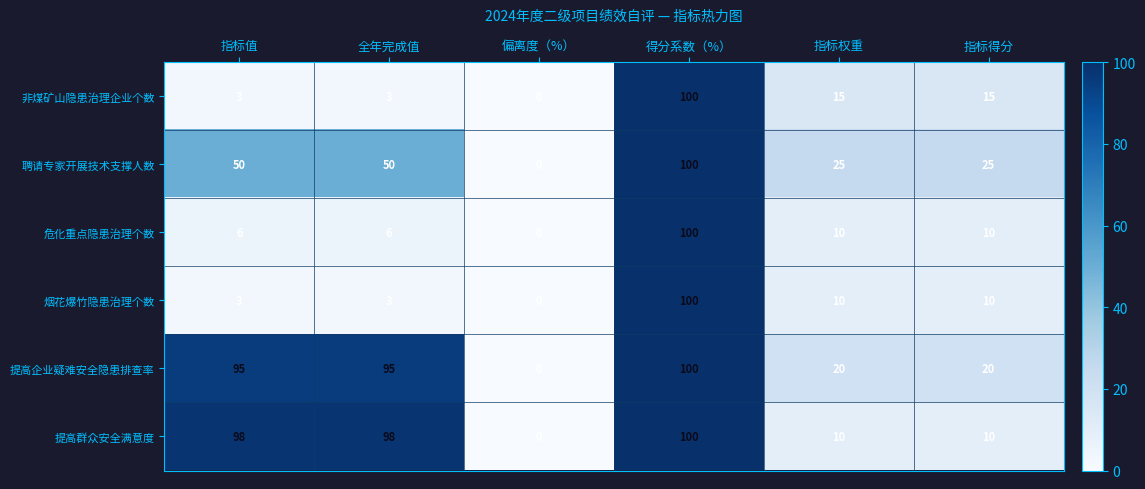

What is the difference between the maximum and minimum values in the 危化重点隐患治理个数 series?

100